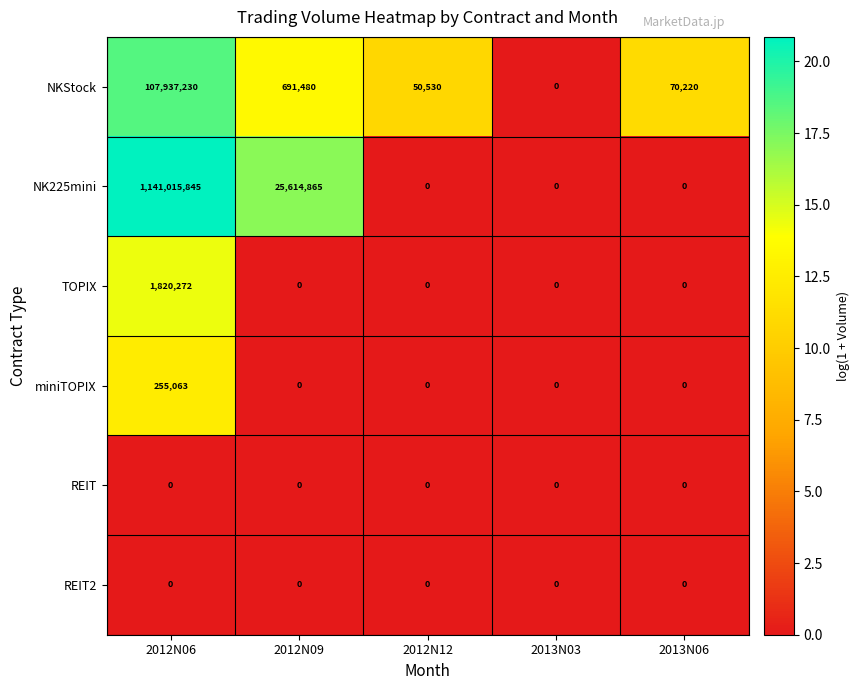

How many distinct data groups are displayed?

6